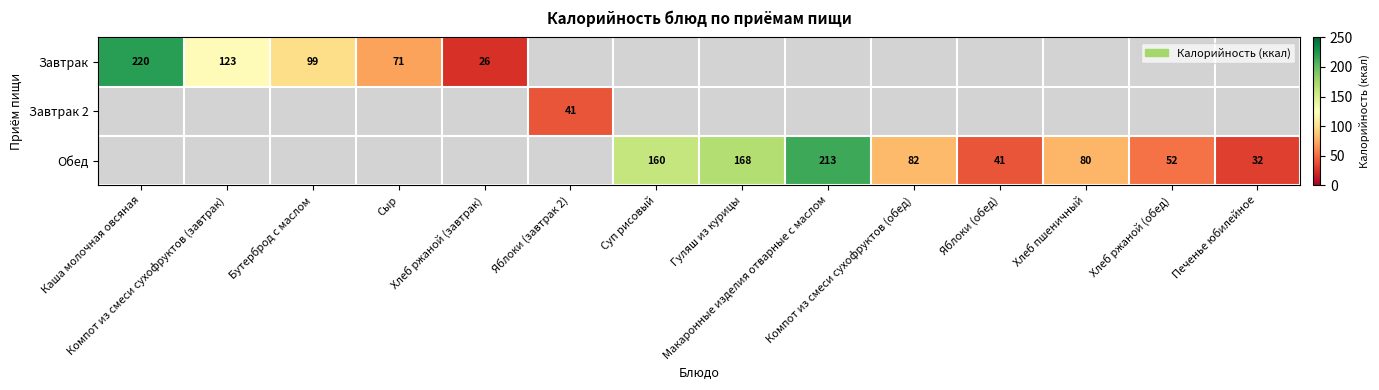

What is the maximum value for Завтрак?

220.0